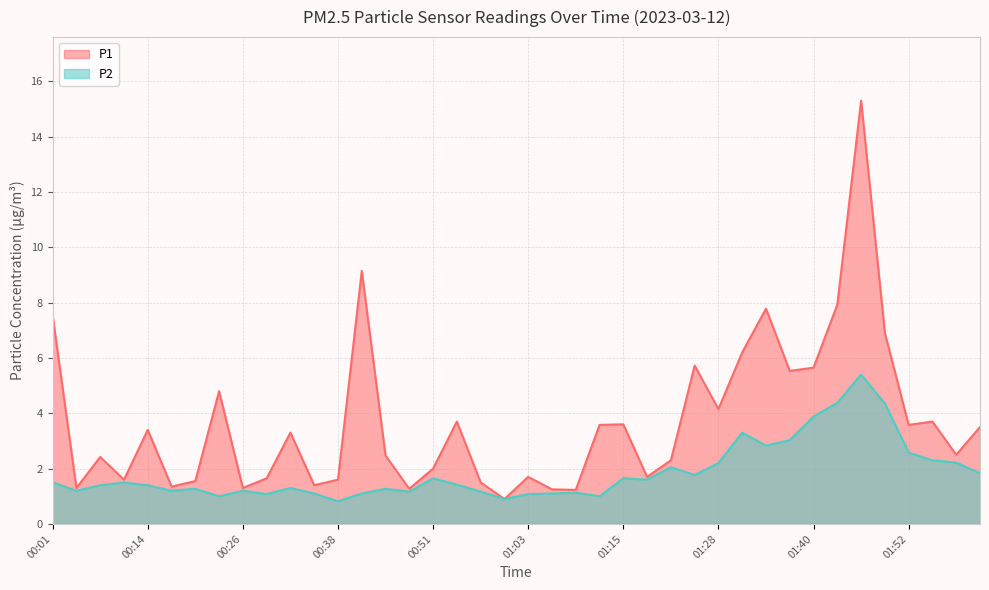

Which has a higher value, 00:23 or 01:06?

00:23